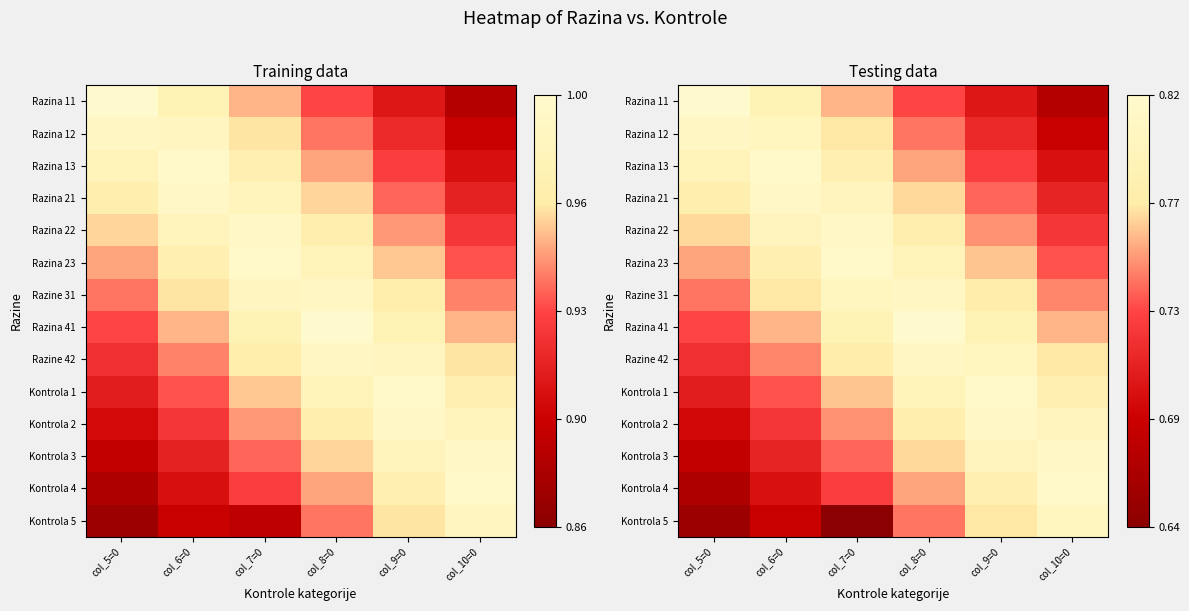

The value of Kontrola 2 at col_5=0 is 0.7. True or false?

True